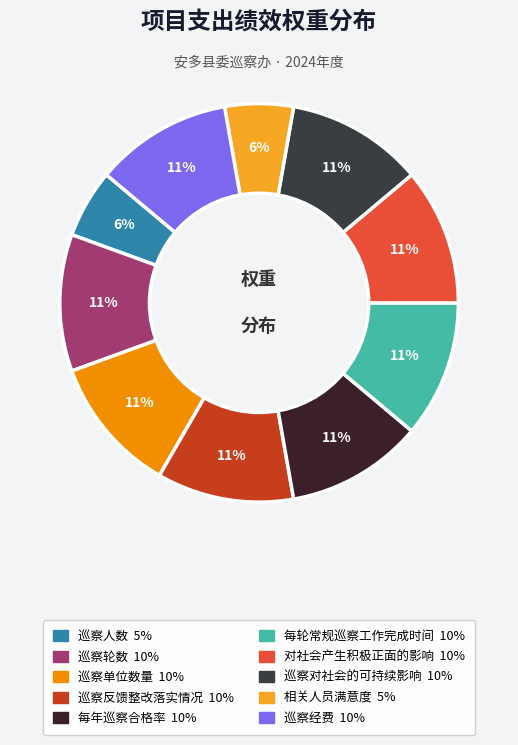

To the nearest percent, what portion does 巡察人数 represent?

6%